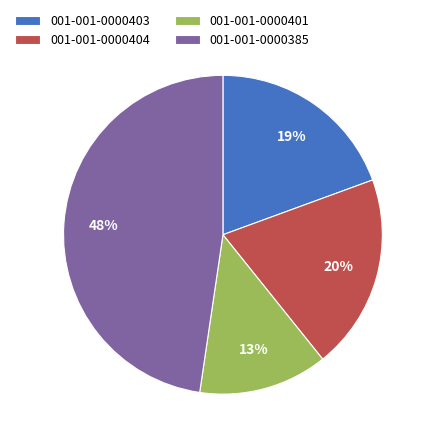

What is the ratio of the value at 001-001-0000403 to the value at 001-001-0000385?

0.4